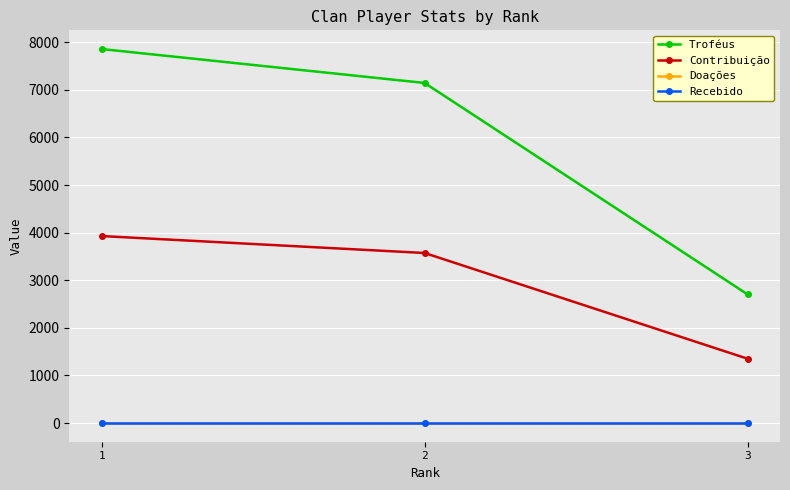

Is this an area chart (filled region under the line)?

No